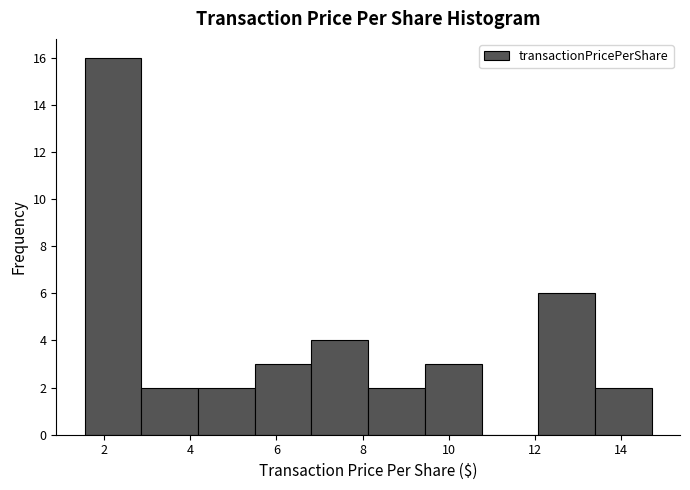

Reading left to right, list every bar in this chart as the range it spans on the x-axis followed by its height. Neither the bar edges nor the heights are printed on the chart, so give them approximately, as read against the axes.

1.6 to 2.8: 16
2.8 to 4.2: 2
4.2 to 5.4: 2
5.4 to 6.8: 3
6.8 to 8.2: 4
8.2 to 9.4: 2
9.4 to 10.8: 3
10.8 to 12.0: 0
12.0 to 13.4: 6
13.4 to 14.8: 2